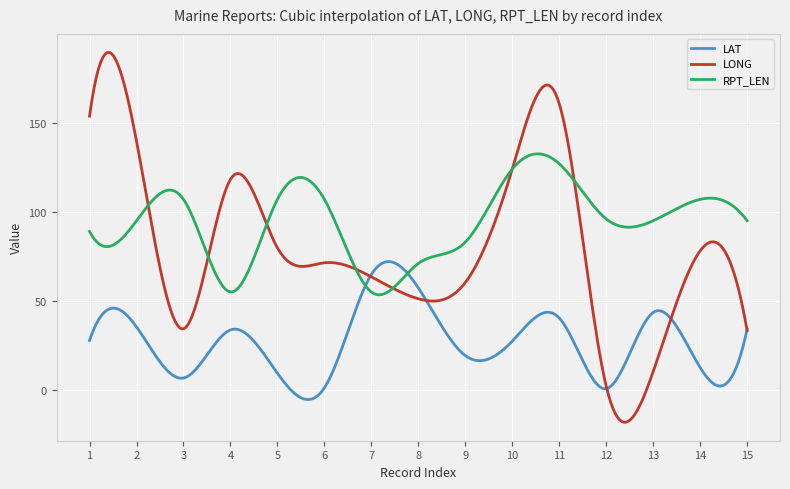

Which series has the largest range (max minus min)?

LONG